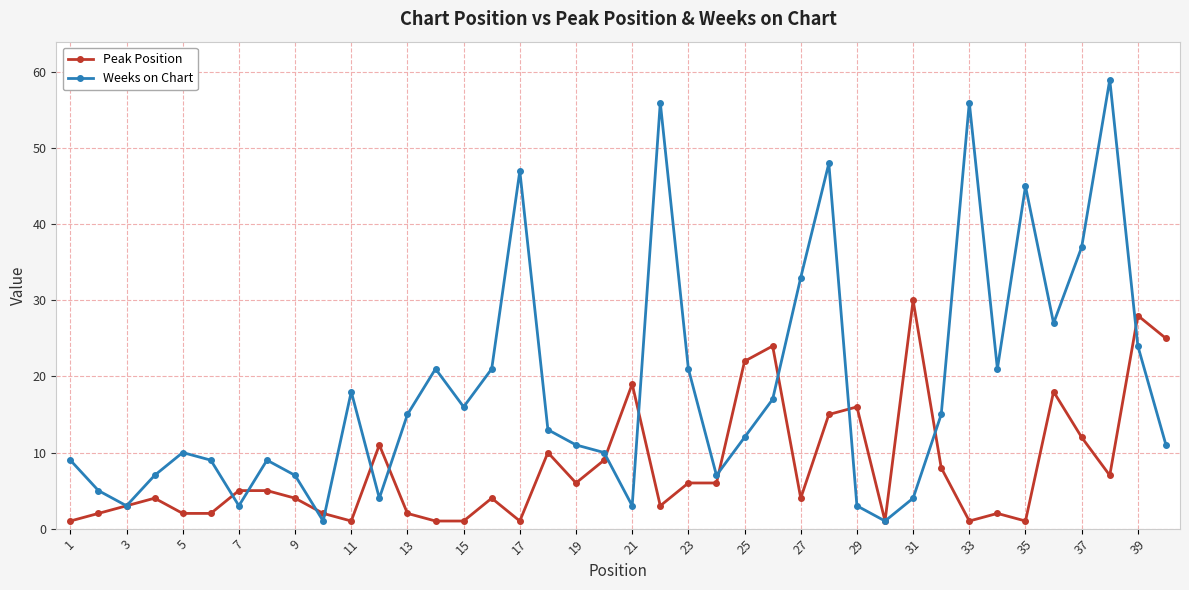

Count the number of categories in the chart.

40